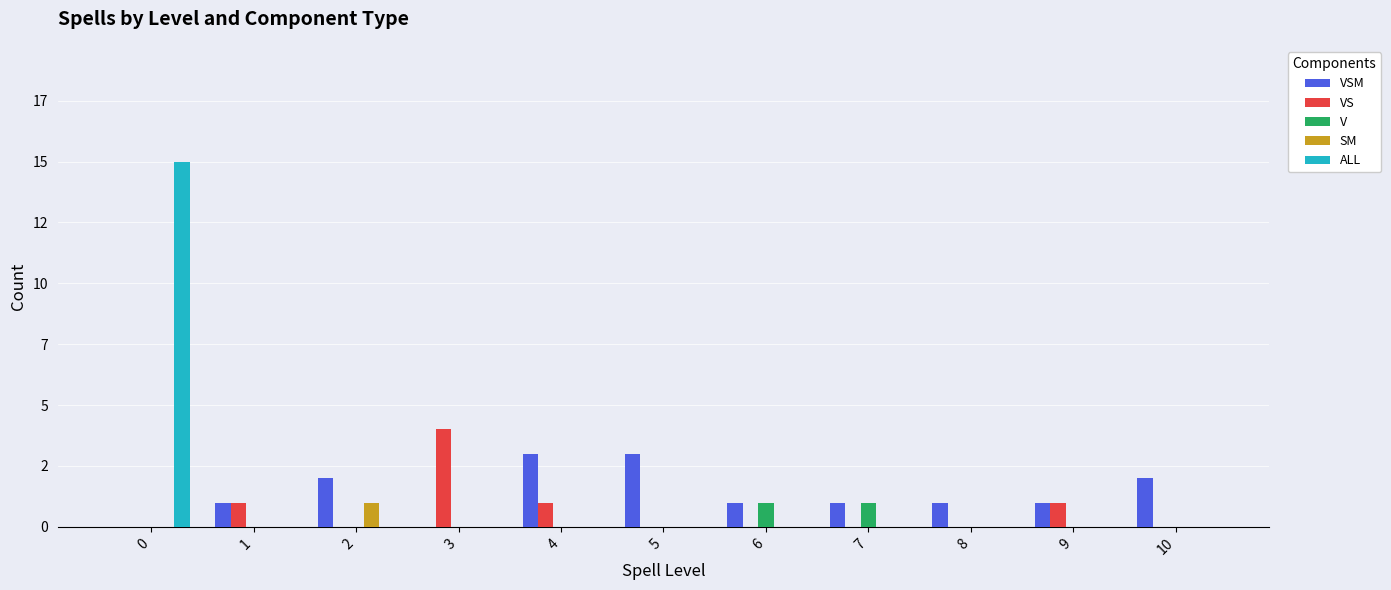

The value of ALL at 0 is 25. True or false?

False